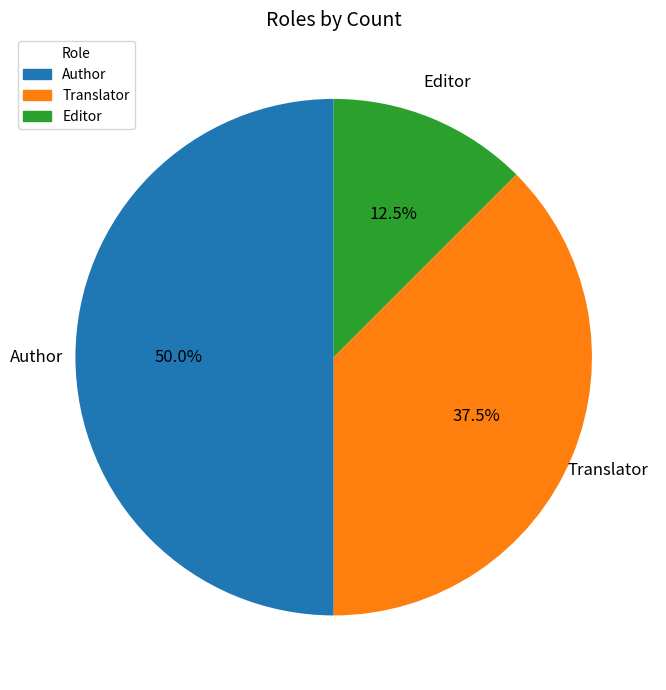

To the nearest percent, what is the average slice percentage?

33%